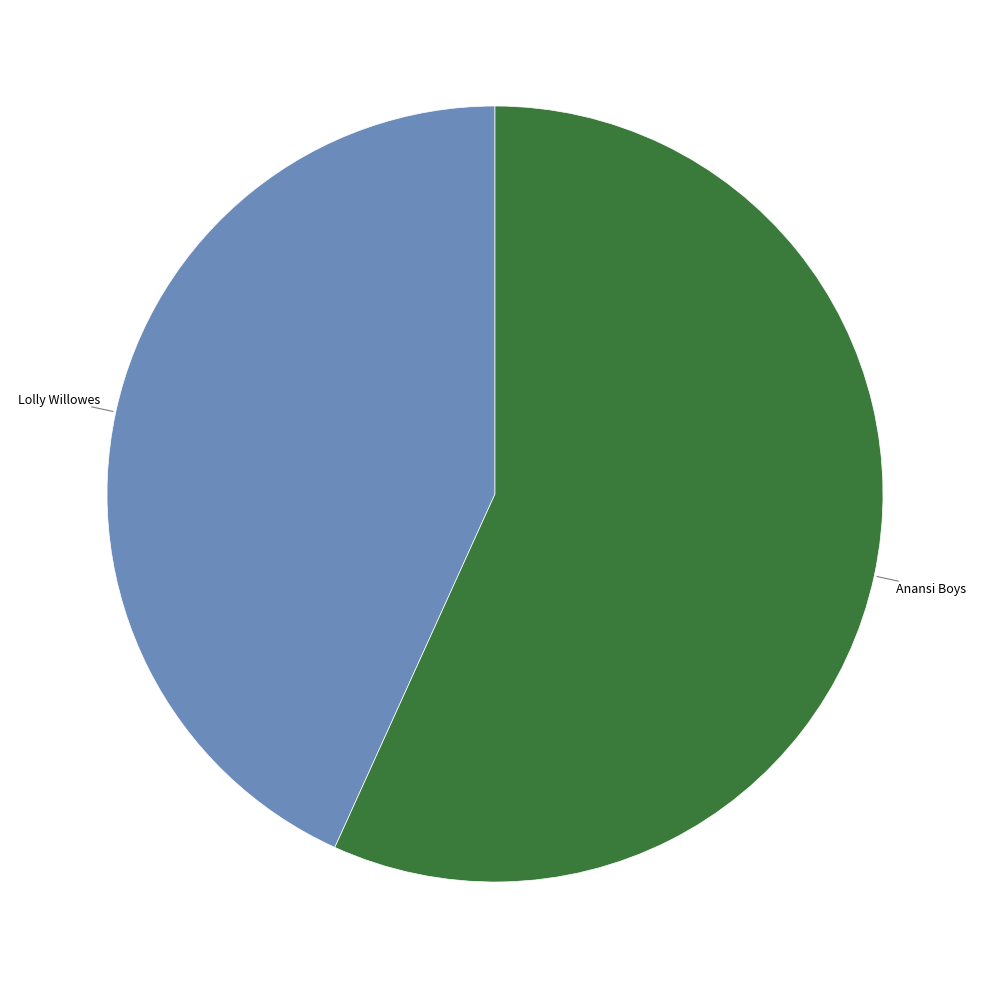

Is there any slice that represents more than half of the pie?

Yes